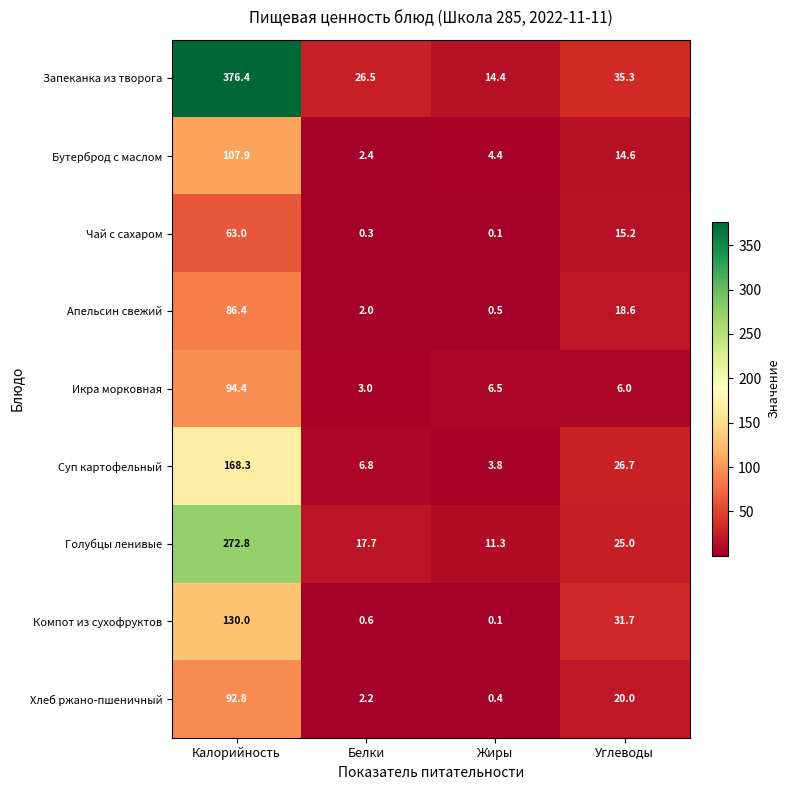

At which category is the sum across all series the highest?

Калорийность